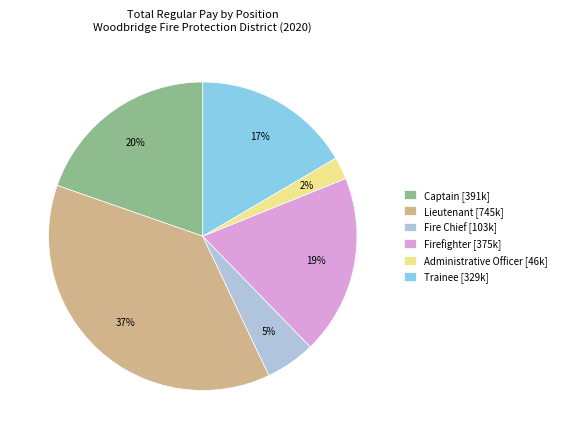

Is the sum of Trainee [329k] and Fire Chief [103k] greater than half?

No